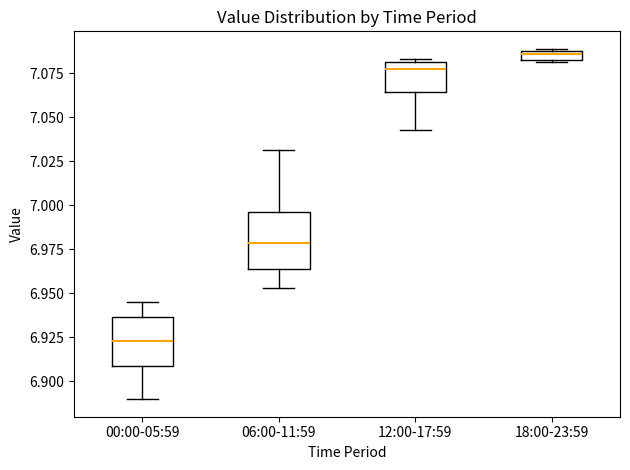

Where is the upper edge of the box for 18:00-23:59 on the y-axis? The values are not printed on the chart, so give them approximately, as read against the axis.

7.090